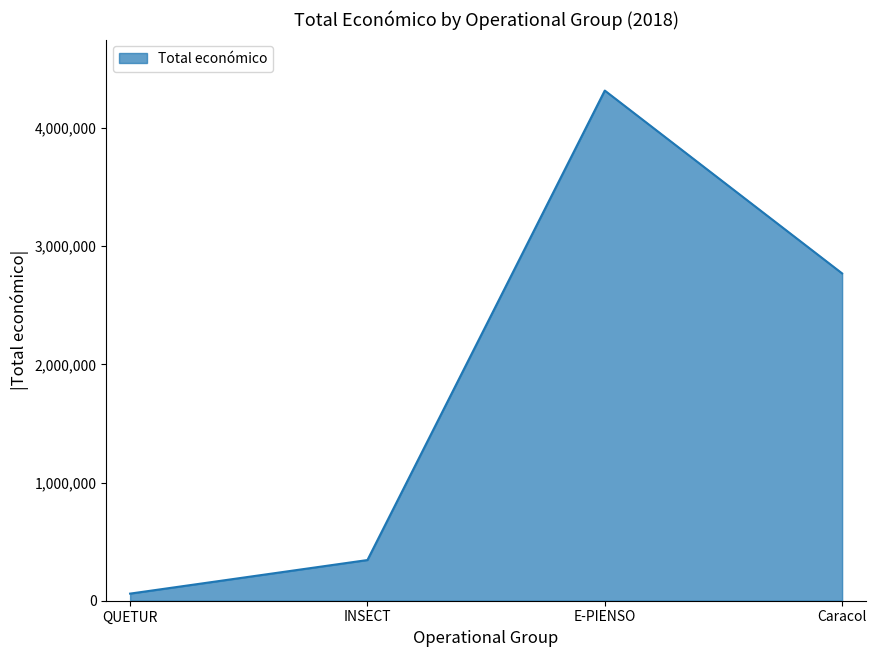

At which label does the data first exceed 2769359?

E-PIENSO